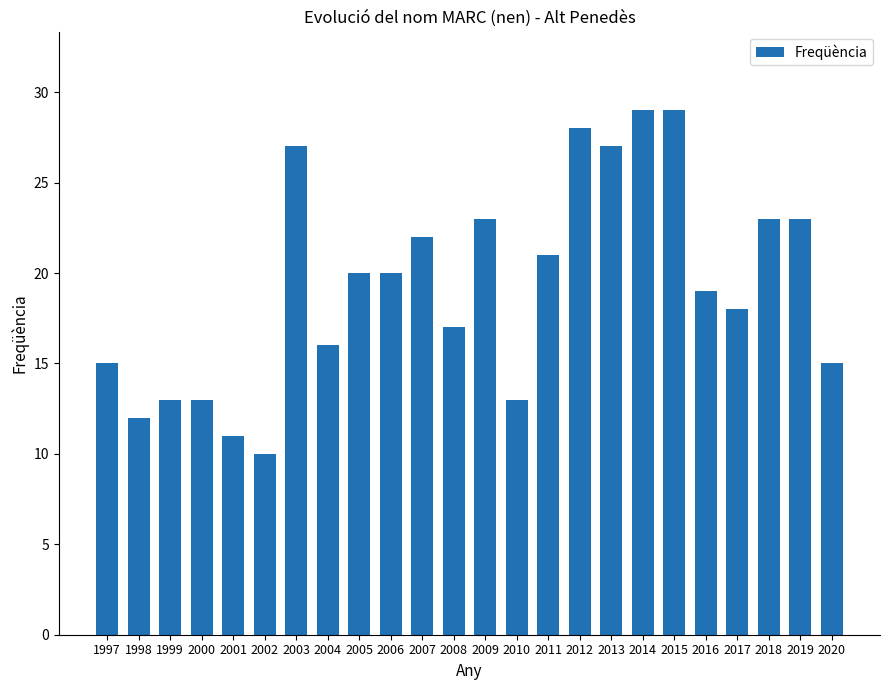

Reading left to right, list all the values displayed in this chart.

15	12	13	13	11	10	27	16	20	20	22	17	23	13	21	28	27	29	29	19	18	23	23	15